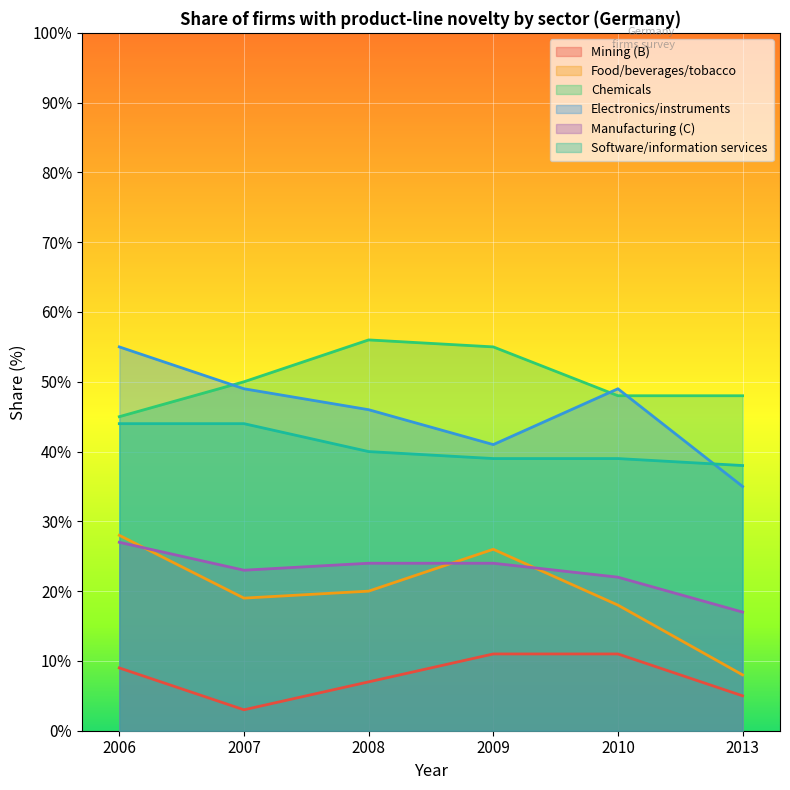

Between 2006 and 2008, which series saw the biggest shift?

Chemicals